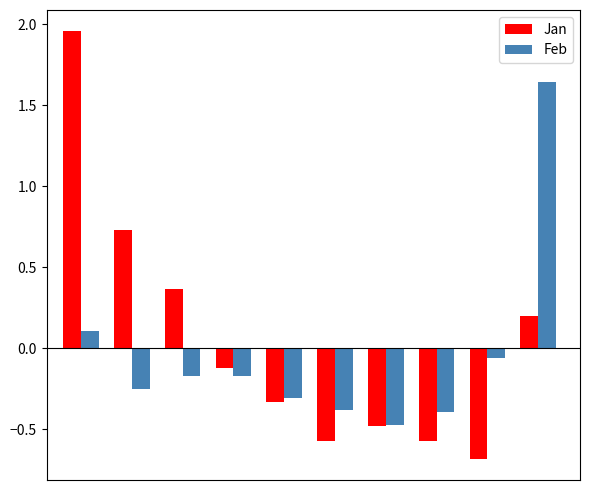

Rank the series by their maximum value, from highest to lowest.

Jan, Feb